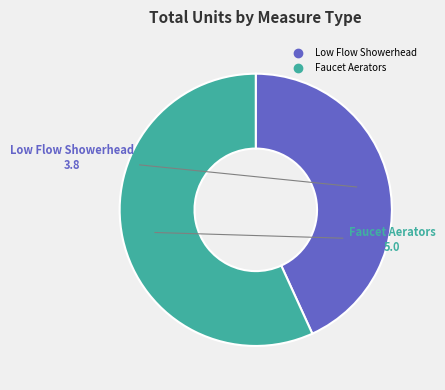

Is there a majority slice in this chart?

Yes